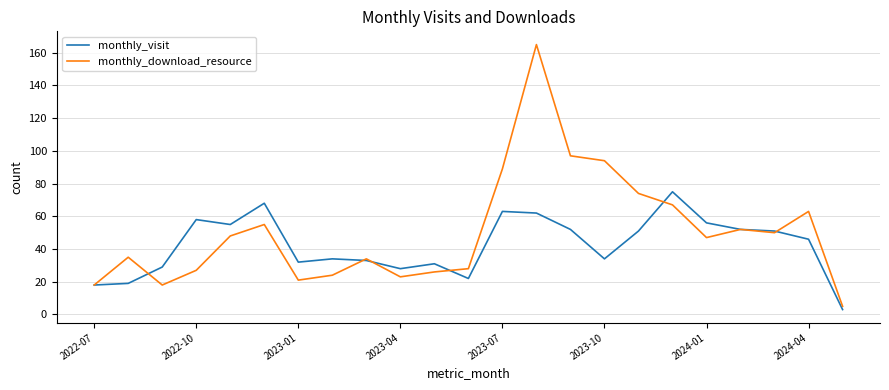

List the series in order of their peak value, highest first.

monthly_download_resource, monthly_visit